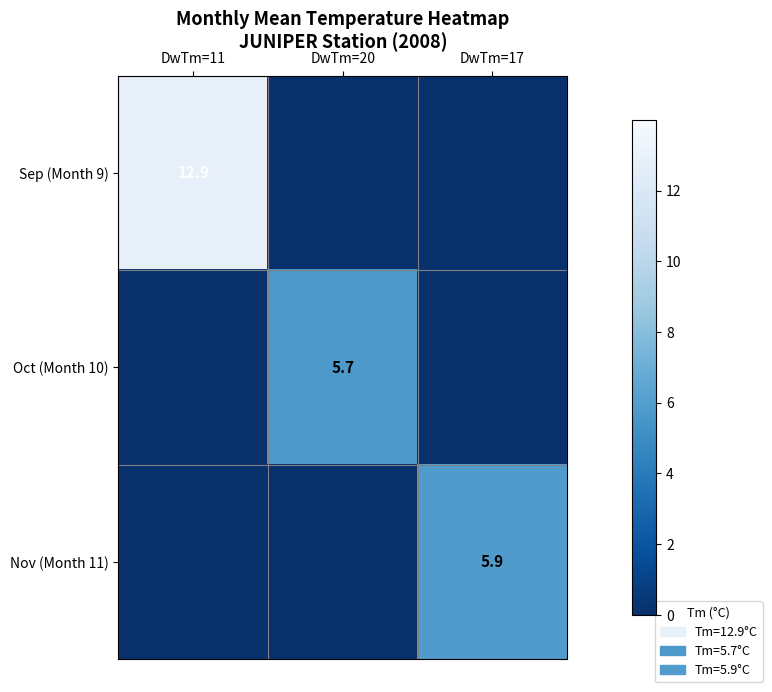

The value of Nov (Month 11) at DwTm=17 is 8.0. True or false?

False